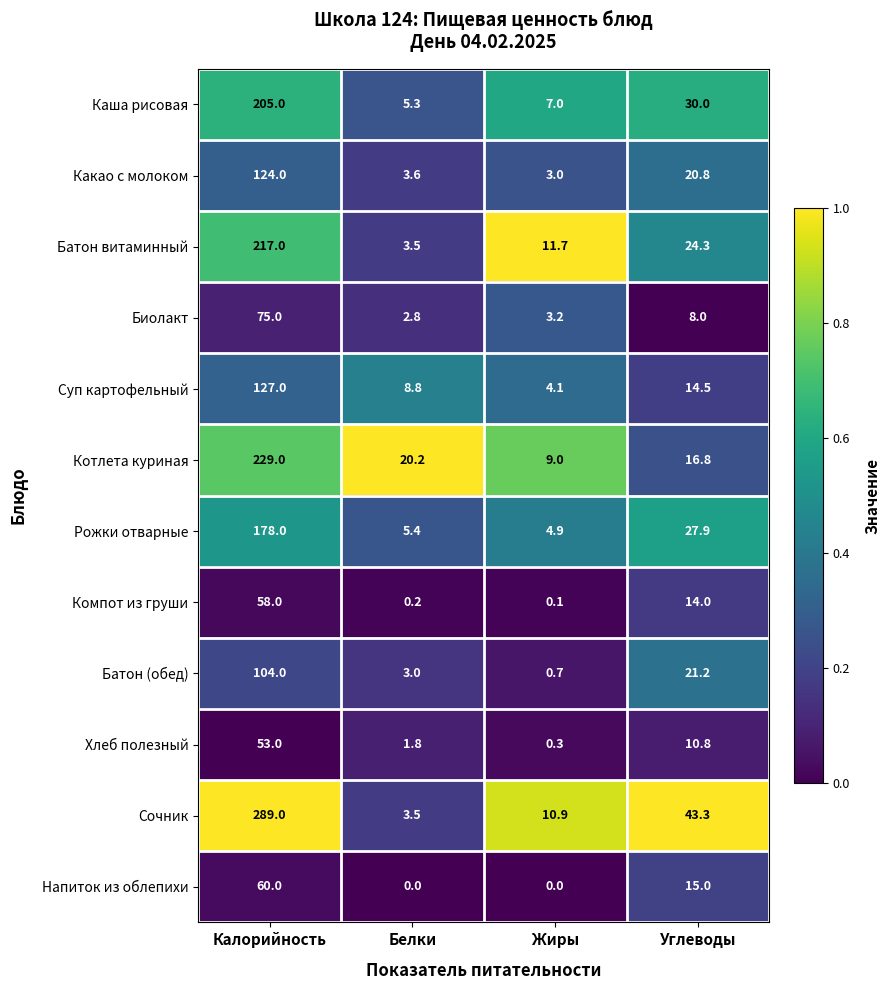

What is the average value of the Напиток из облепихи series?

18.8